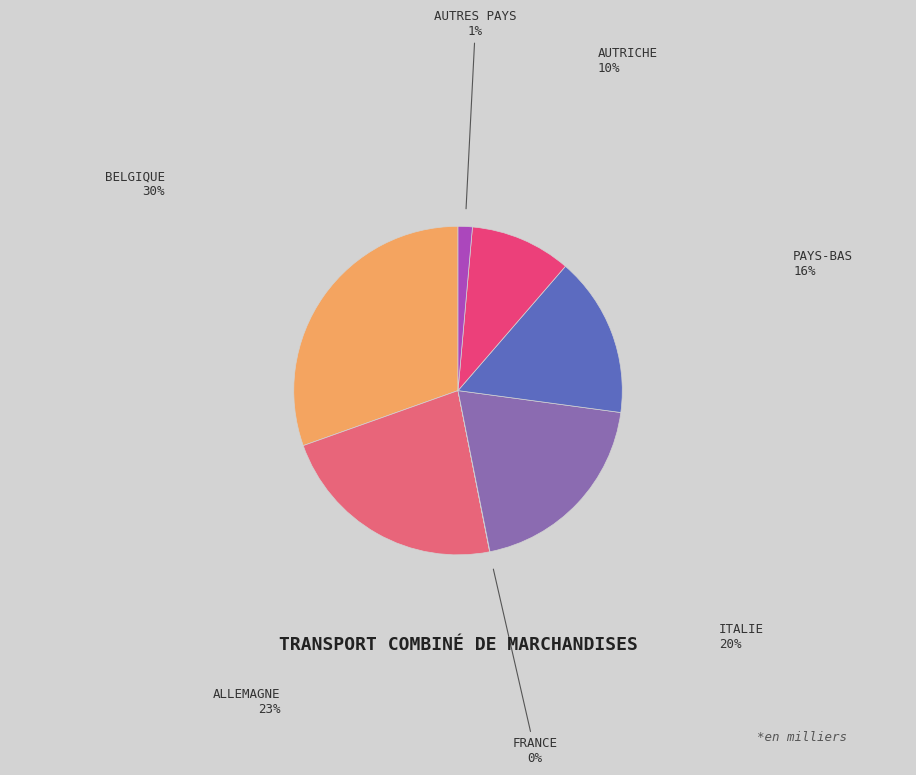

Which slice is the largest?

Belgique